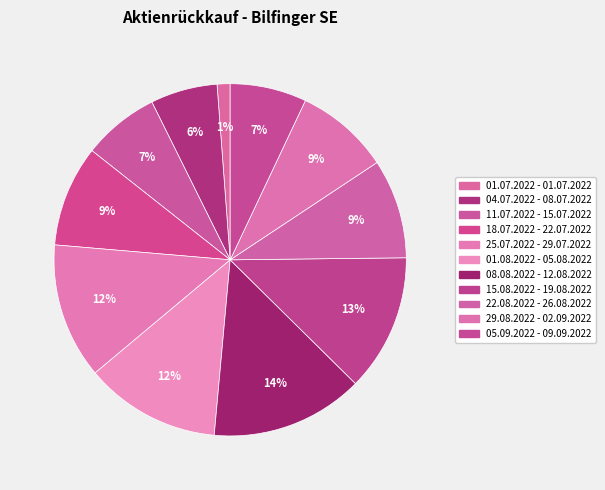

To the nearest percent, what portion does 08.08.2022 - 12.08.2022 represent?

14%